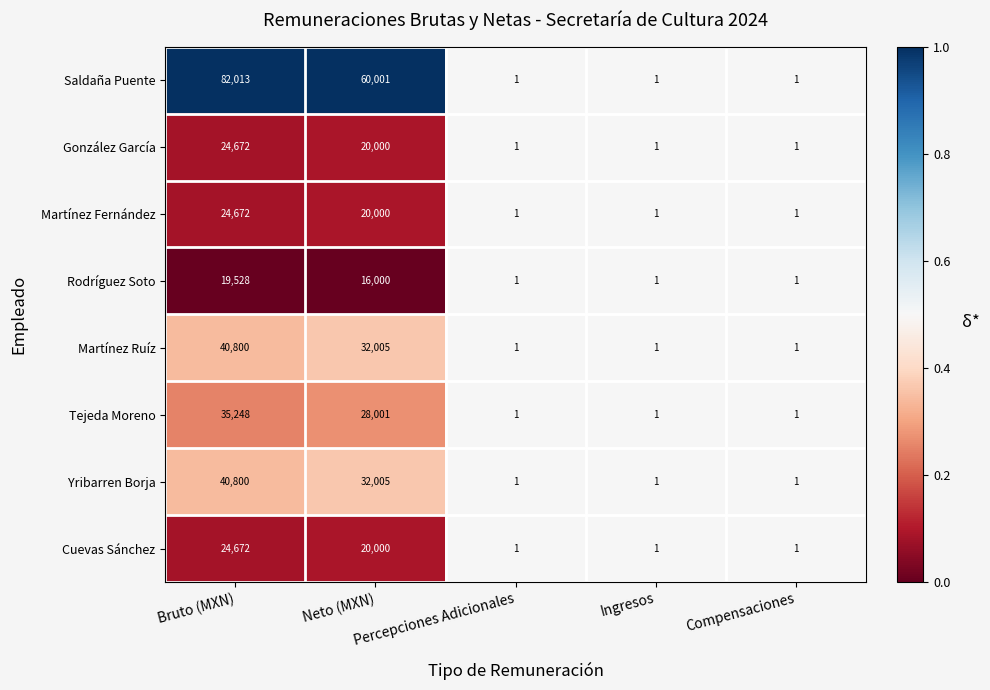

Which series has the largest range (max minus min)?

Saldaña Puente